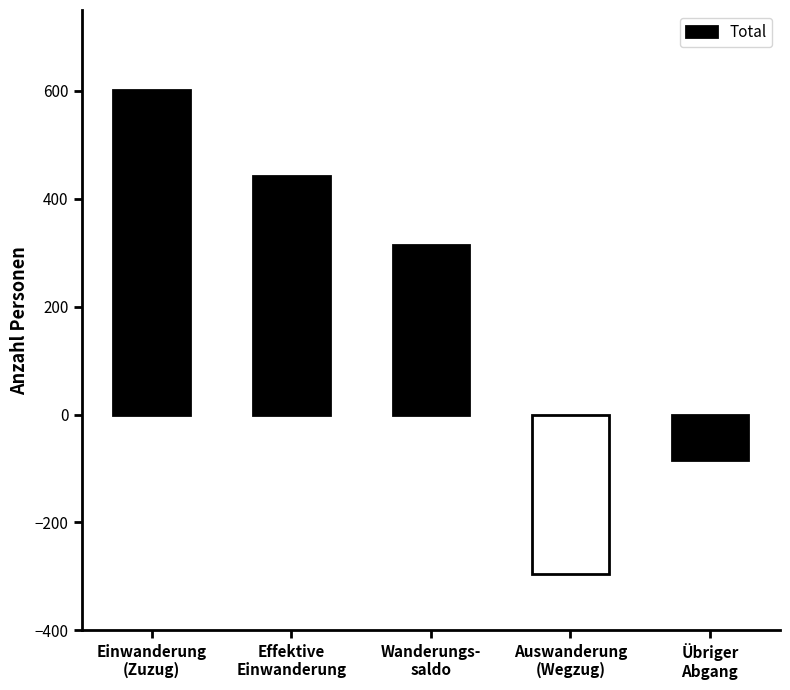

What value does the data have at Übriger
Abgang, to the nearest 100?

-100